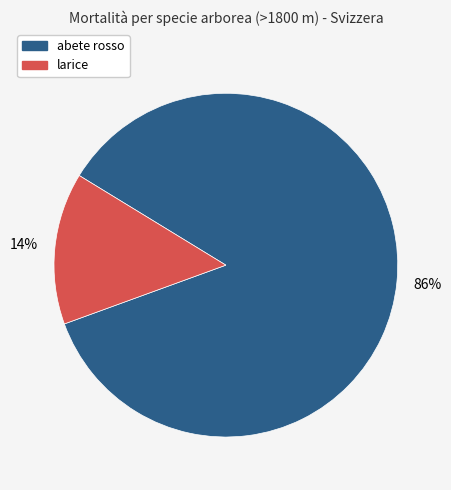

Count the number of slices in the pie.

2